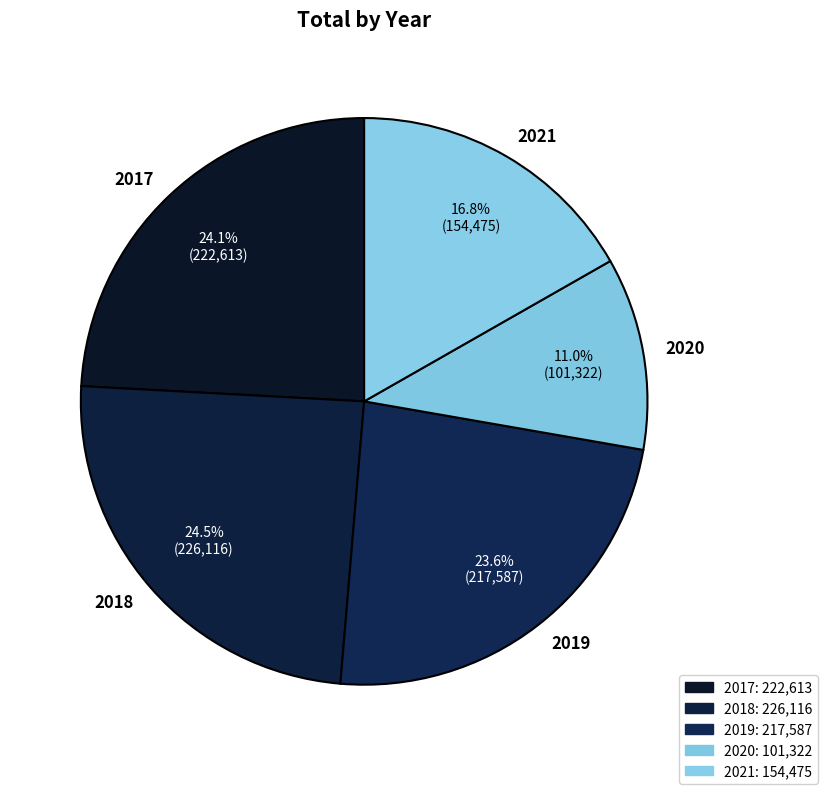

Do 2017 and 2018 together represent more than half of the pie?

No